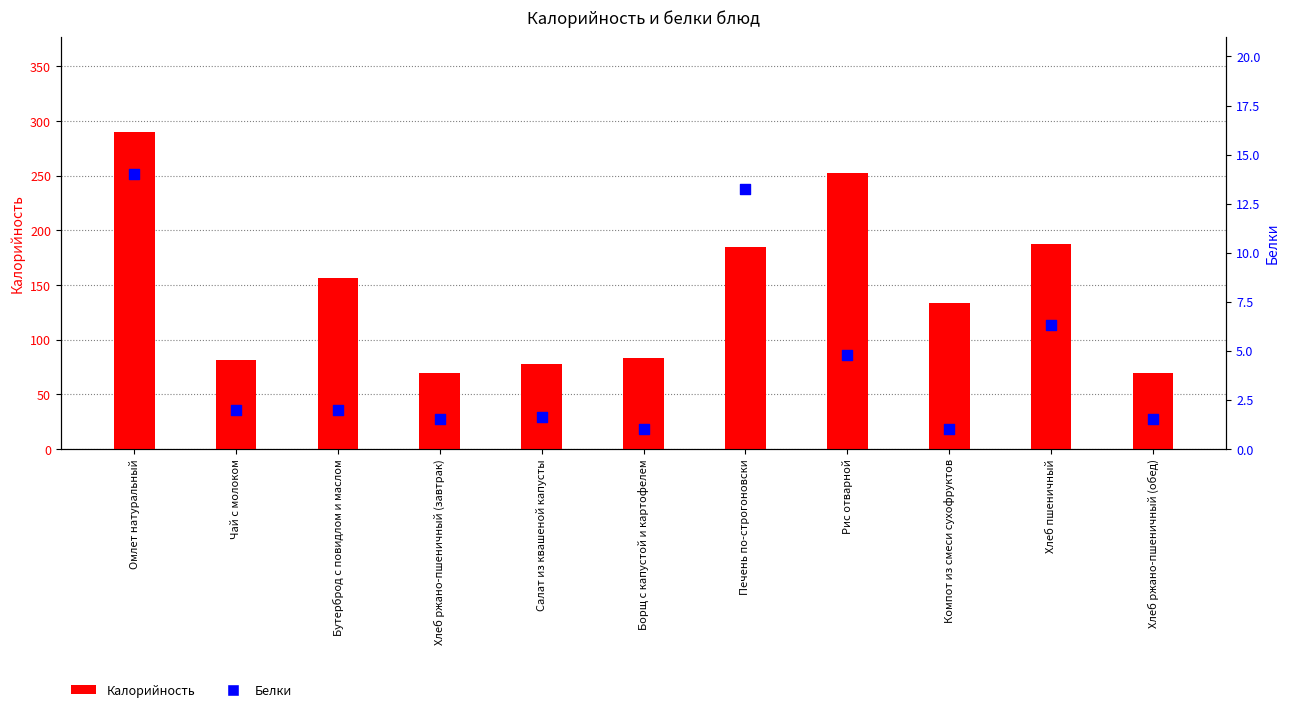

Which series reaches the maximum Y coordinate?

Калорийность